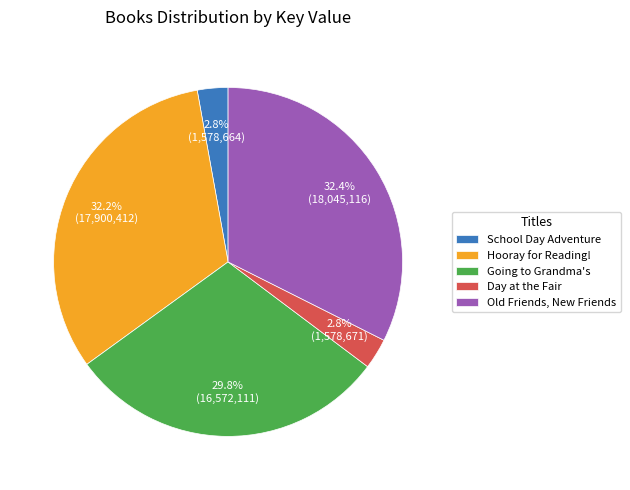

How many segments does this pie chart have?

5